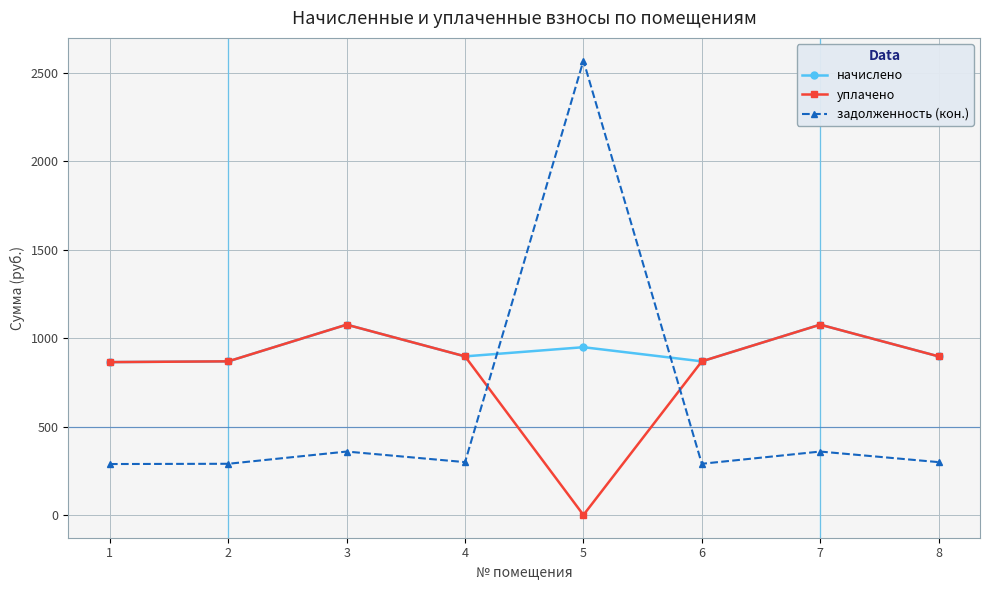

List the series in order of their overall mean, lowest first.

задолженность (кон.), уплачено, начислено